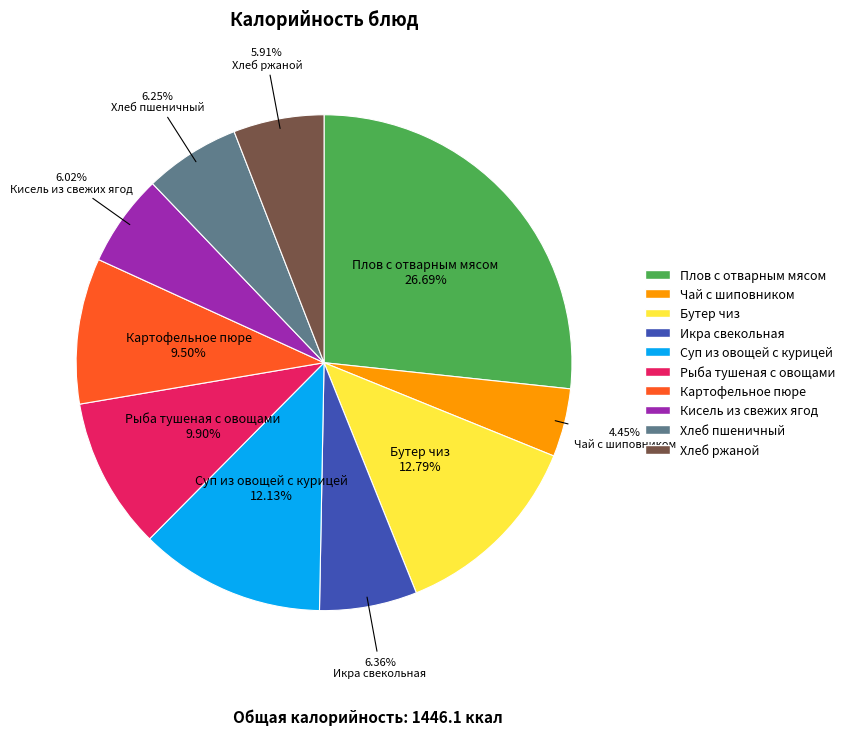

How many slices are in this pie chart?

10